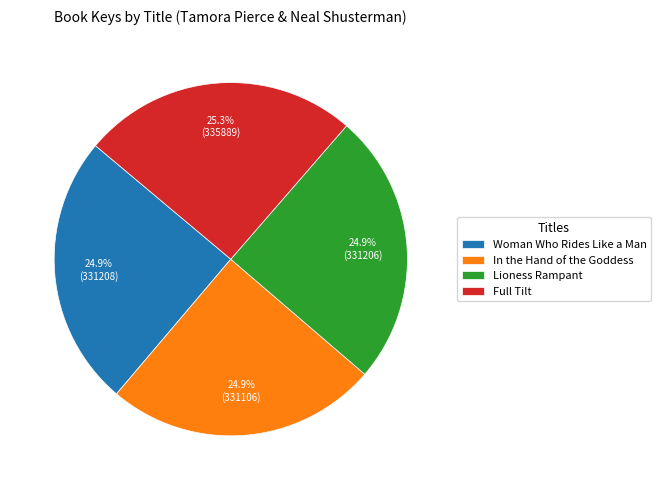

Is there a majority slice in this chart?

No